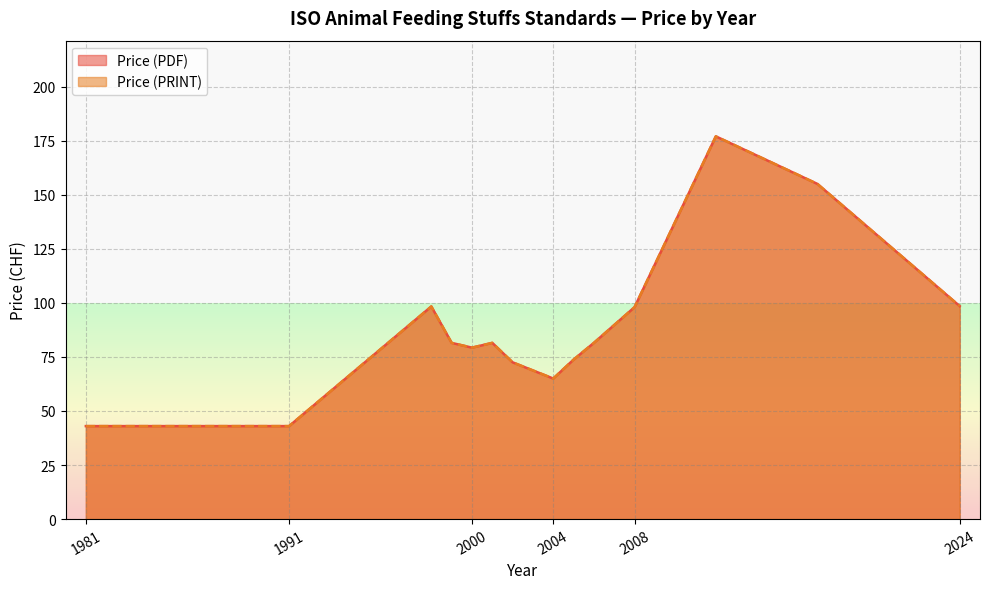

List the series in order of their peak value, highest first.

Price (PDF), Price (PRINT)